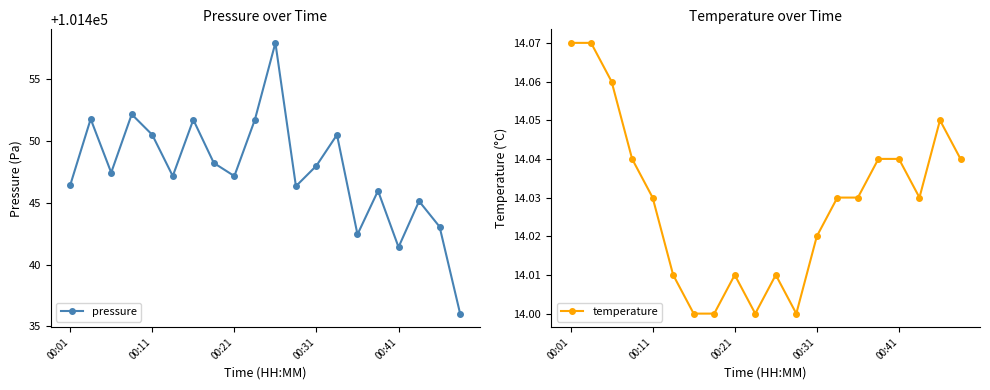

True or false: temperature has a value of 8.7 at 00:21.

False